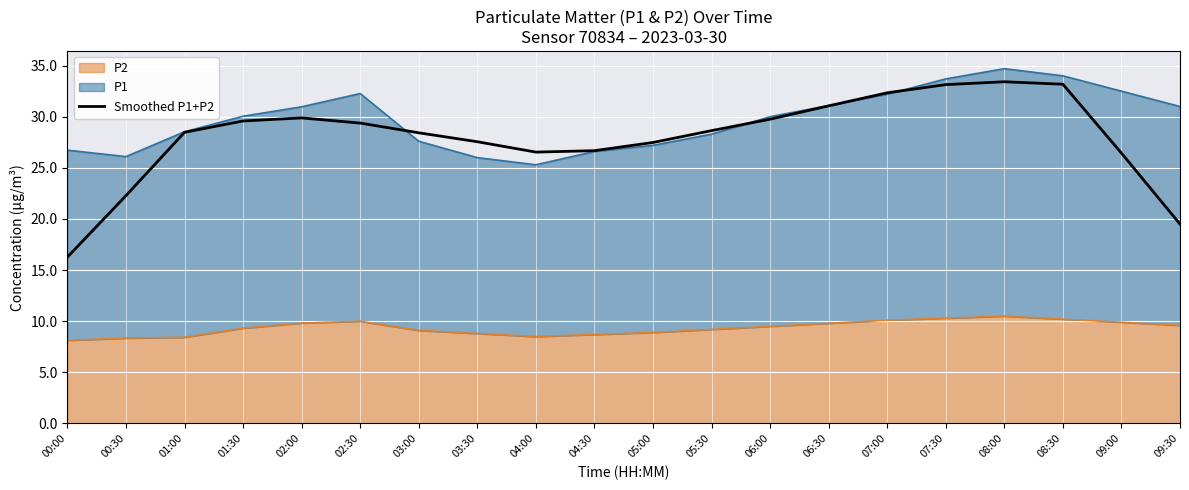

What is the change in value from 01:00 to 08:30?

+4.7